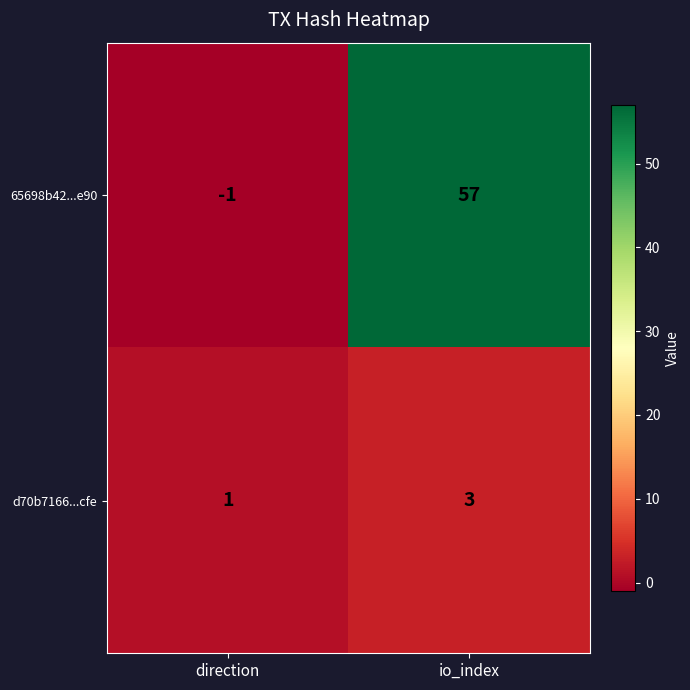

What is the average value of the 65698b42...e90 series?

28